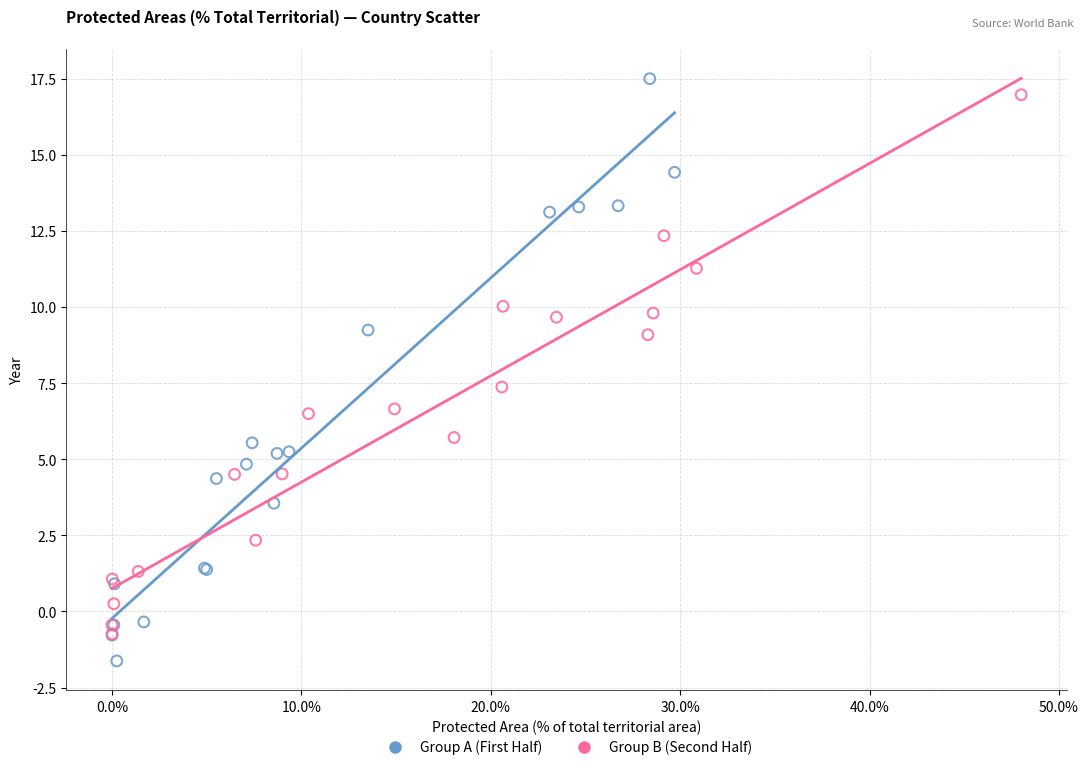

Which series has the widest spread of Y values?

Group A (First Half)